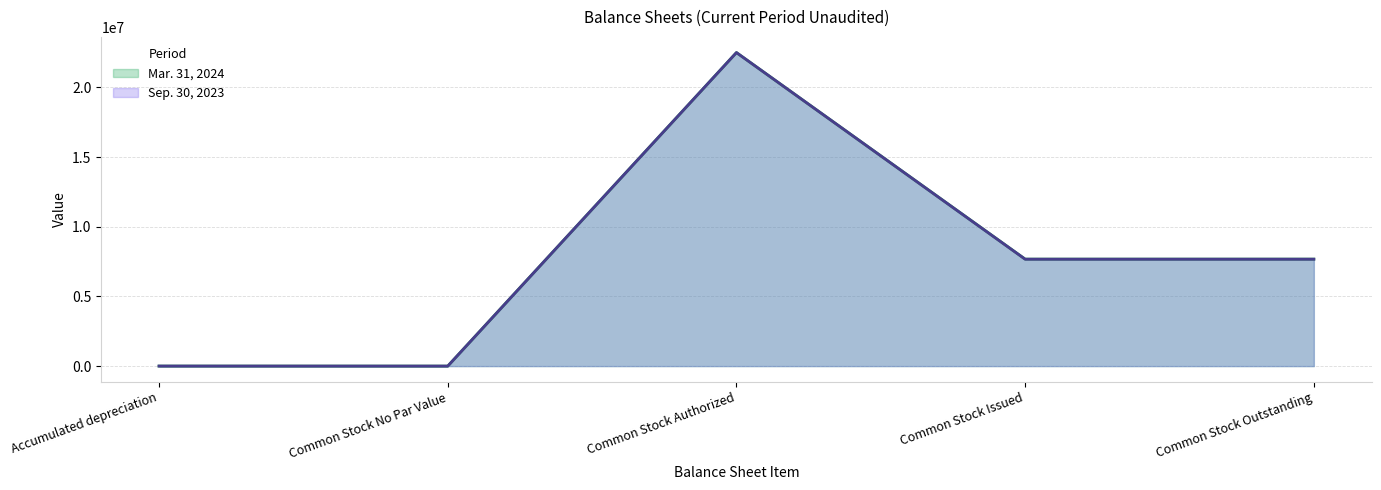

True or false: Mar. 31, 2024 has a value of 22500000 at Common Stock Authorized.

True